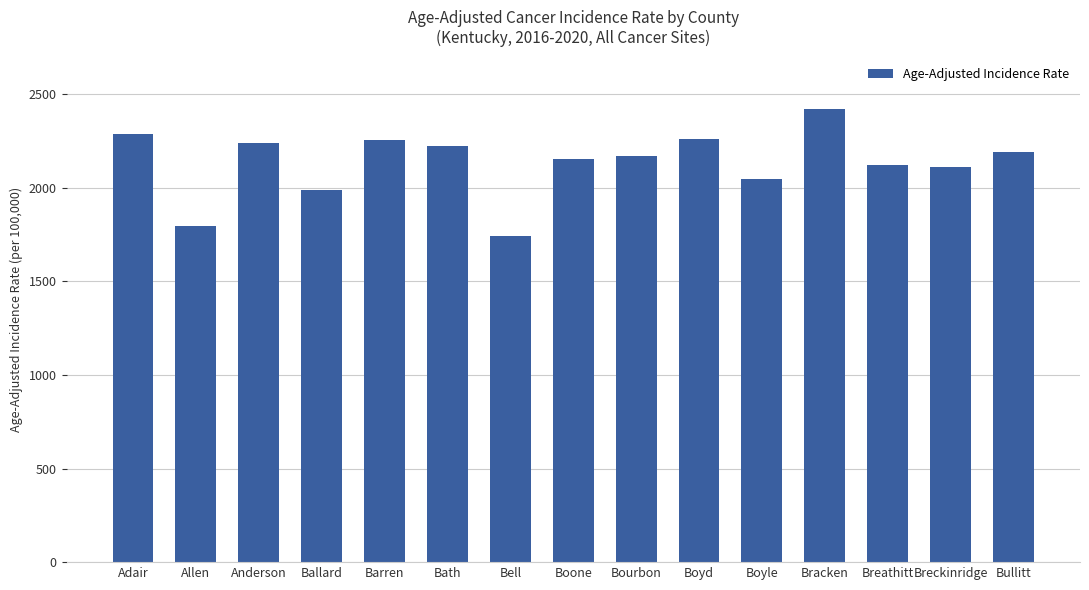

What is the value of the 6th bar from the left?

2225.3